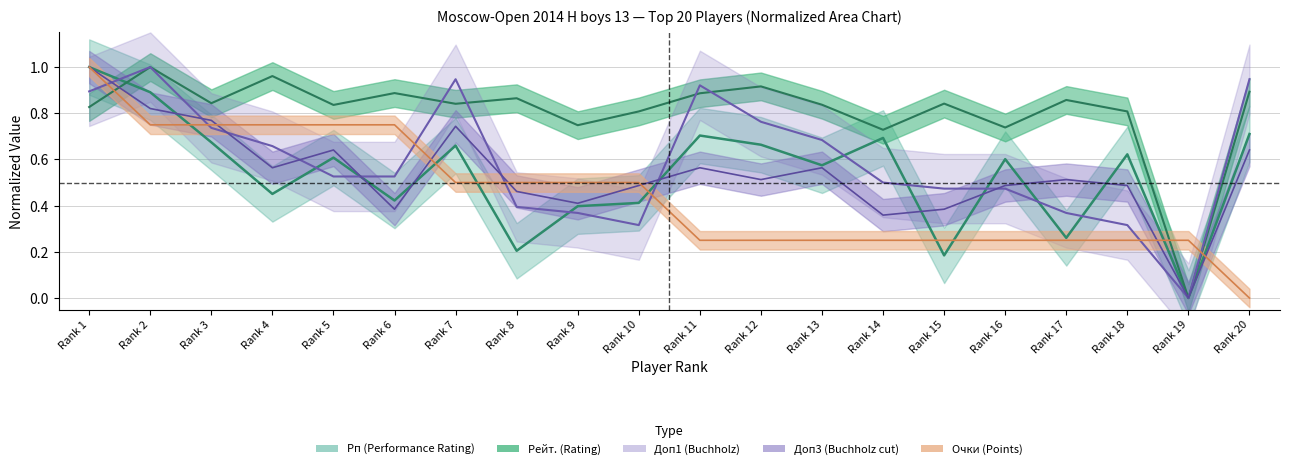

The Доп3 series shows 0.7 at Rank 8. True or false?

False